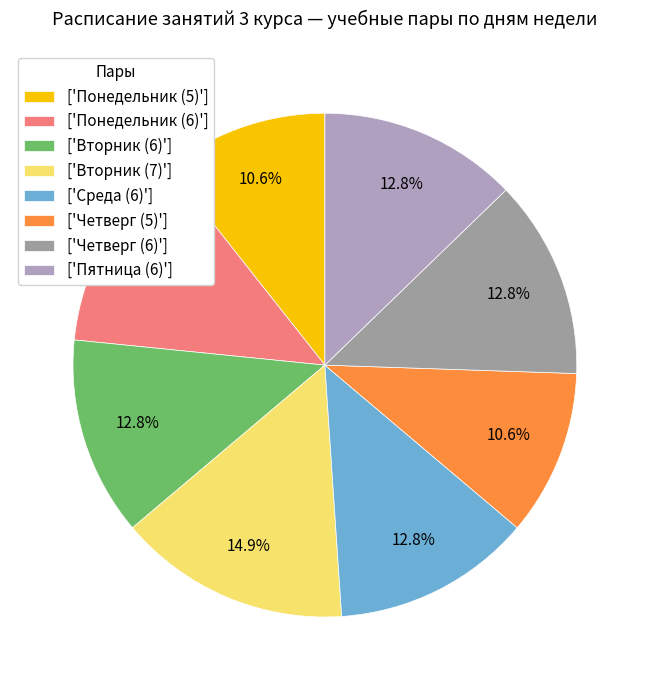

What is the smallest slice in the pie chart?

Понедельник